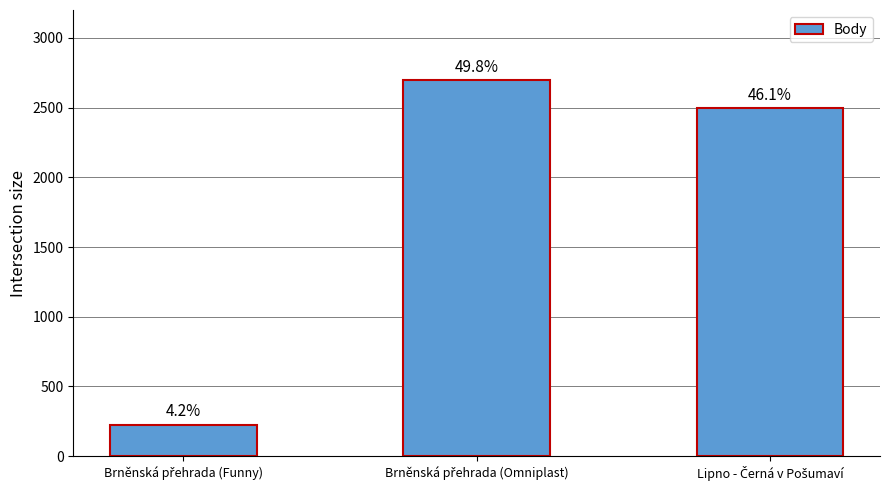

What is the average value?

1805